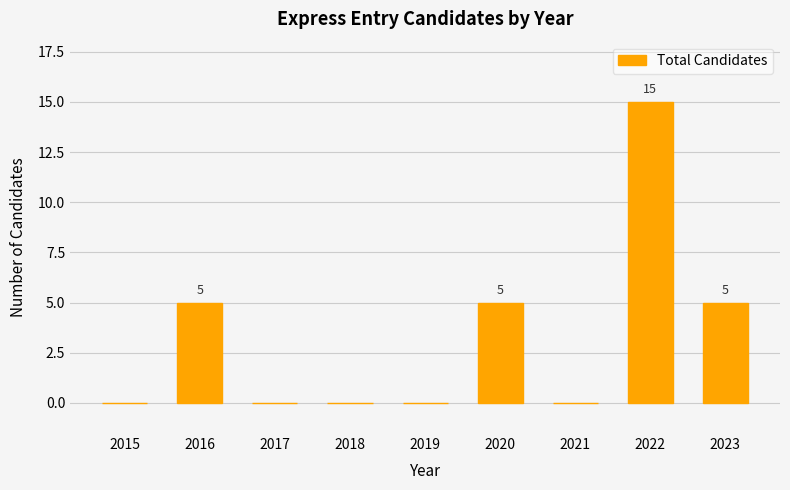

Reading left to right, extract all data points from this chart.

0	5	0	0	0	5	0	15	5